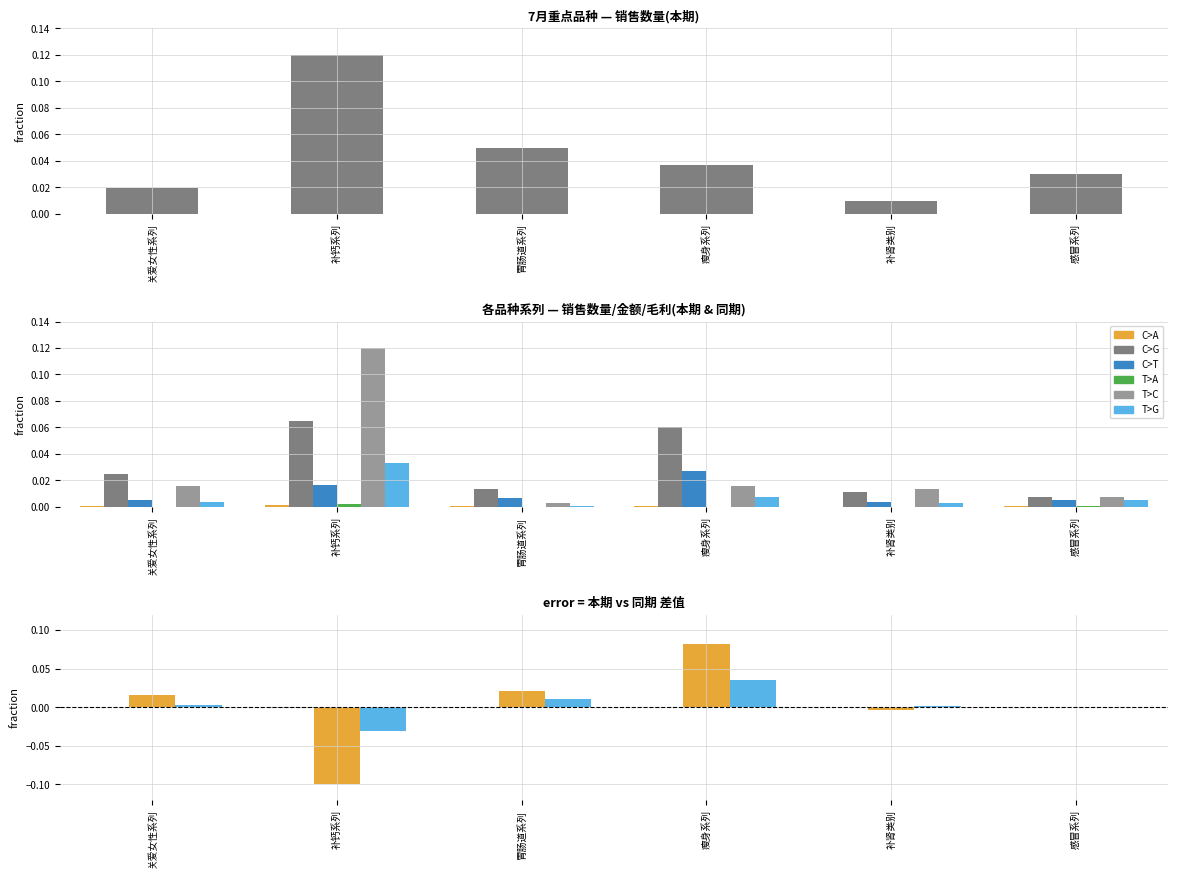

True or false: 销售数量(本期) has a value of 0.0 at 瘦身系列.

True